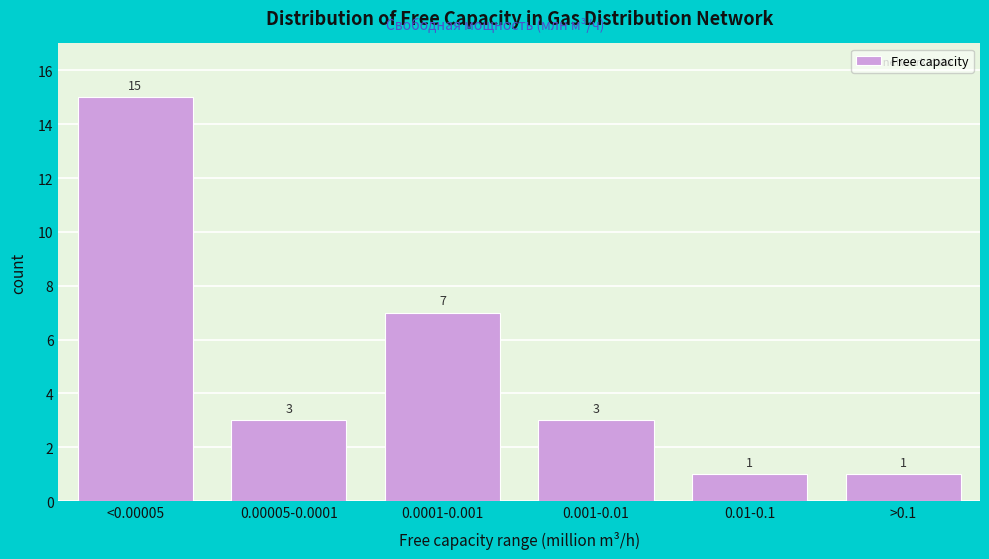

Reading left to right, transcribe all the data shown in this chart.

<0.00005=15	0.00005-0.0001=3	0.0001-0.001=7	0.001-0.01=3	0.01-0.1=1	>0.1=1